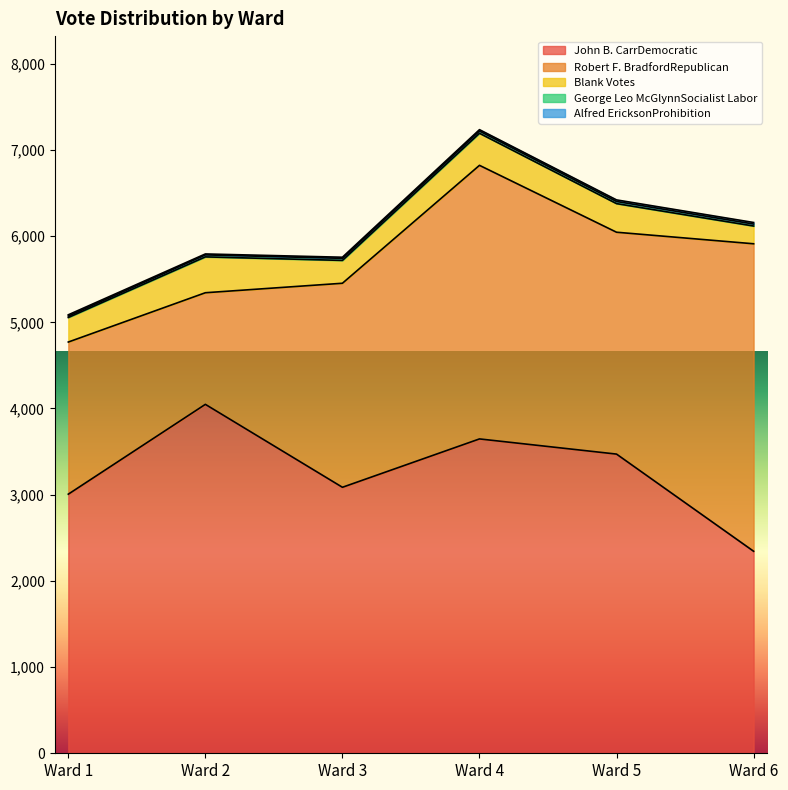

Which series has the largest total across all categories?

John B. CarrDemocratic